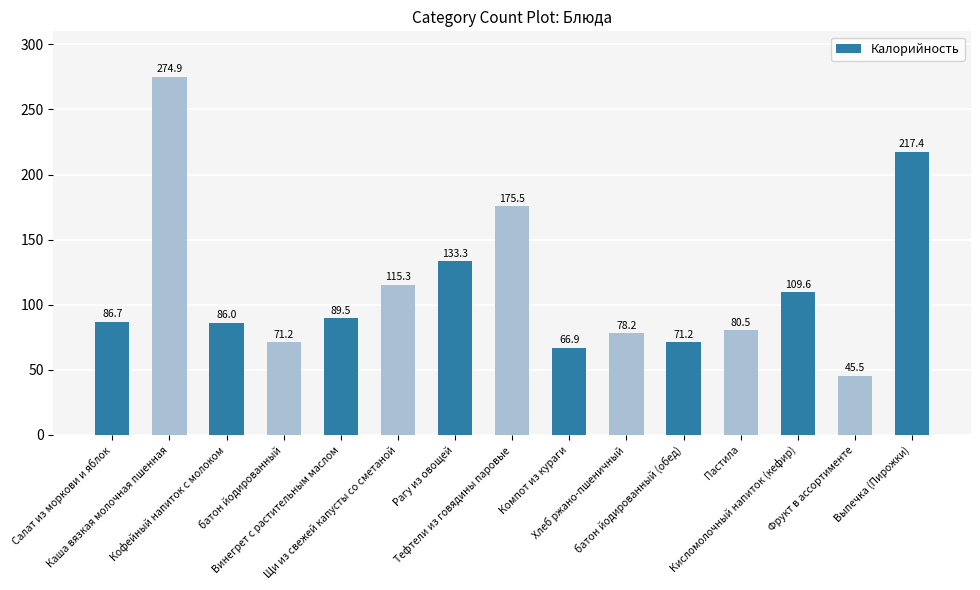

Which has a higher value, Рагу из овощей or батон йодированный (обед)?

Рагу из овощей